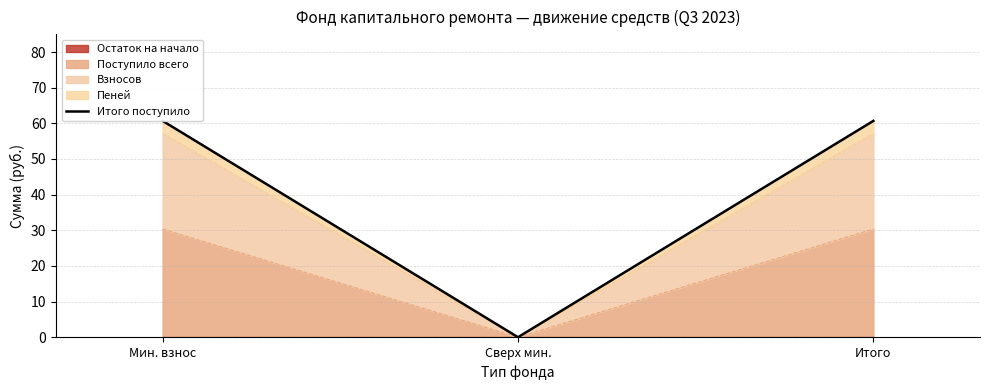

Rank the categories by value from lowest to highest.

Сверх мин., Мин. взнос, Итого